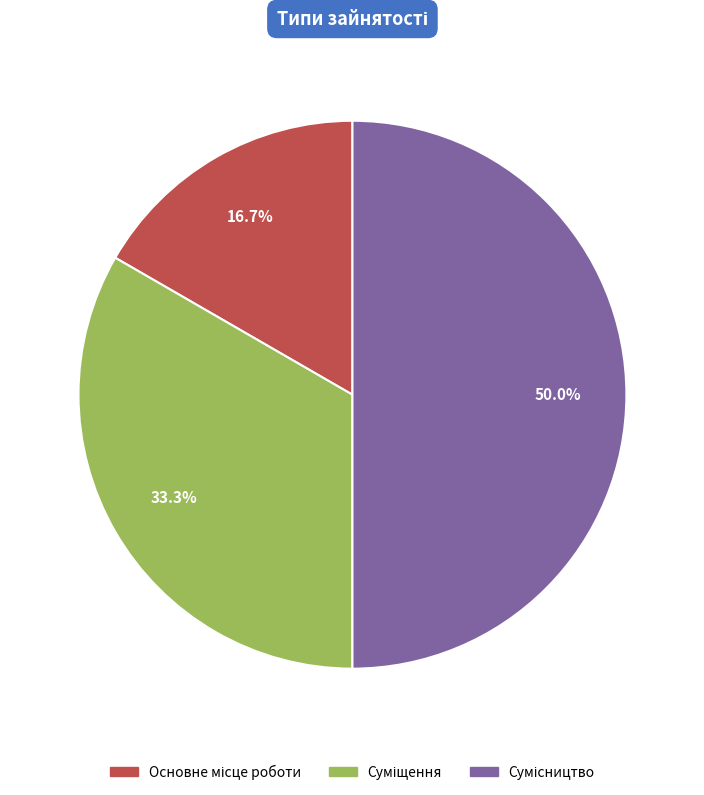

Rank the categories by value from lowest to highest.

Основне місце роботи, Суміщення, Сумісництво